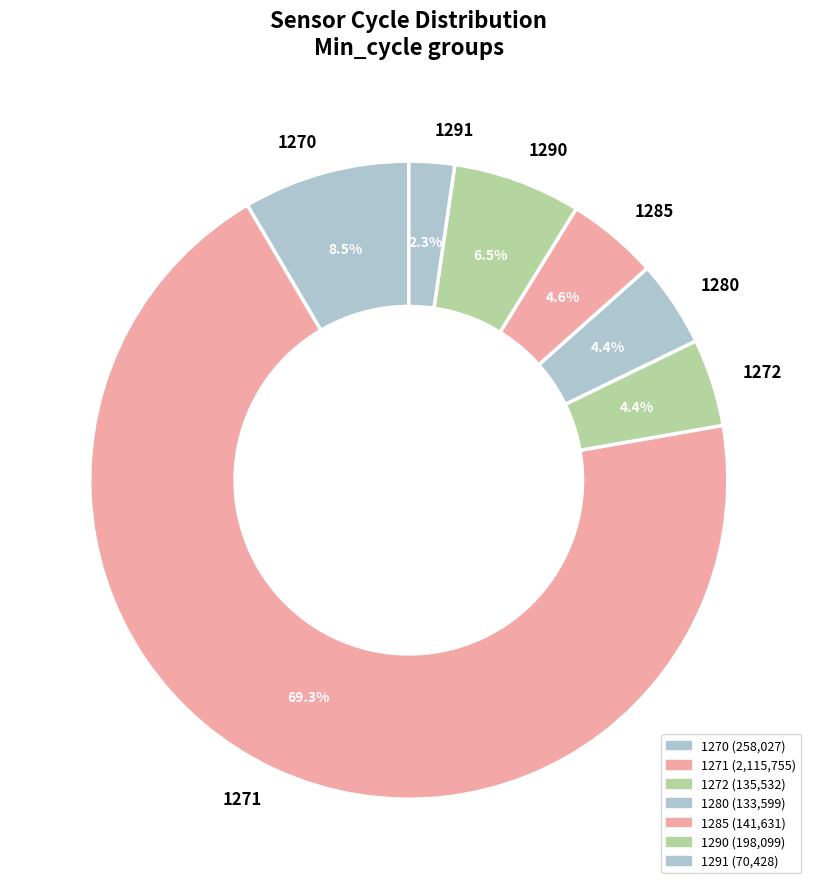

Is there any slice that represents more than half of the pie?

Yes